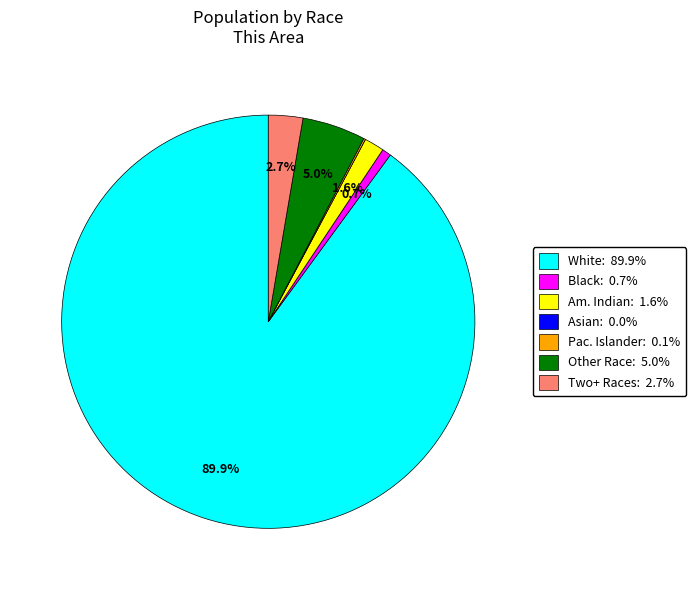

What percentage is NOT represented by Two+ Races: 2.7%?

97.3%